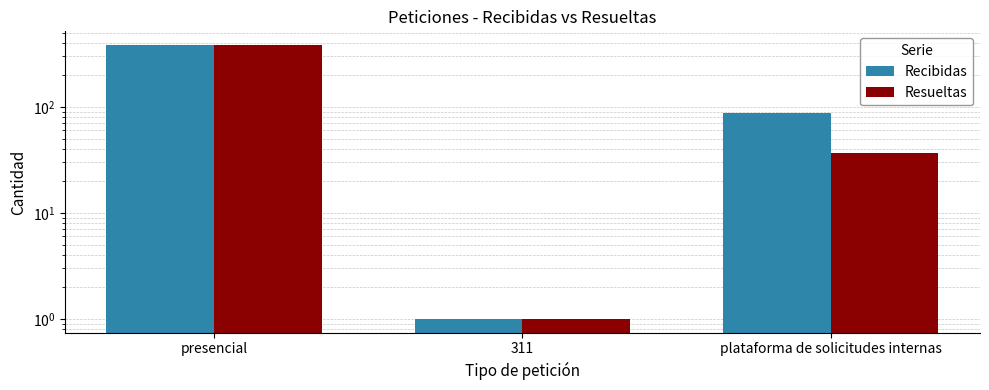

Rank the categories by Recibidas value from lowest to highest.

311, plataforma de solicitudes internas, presencial